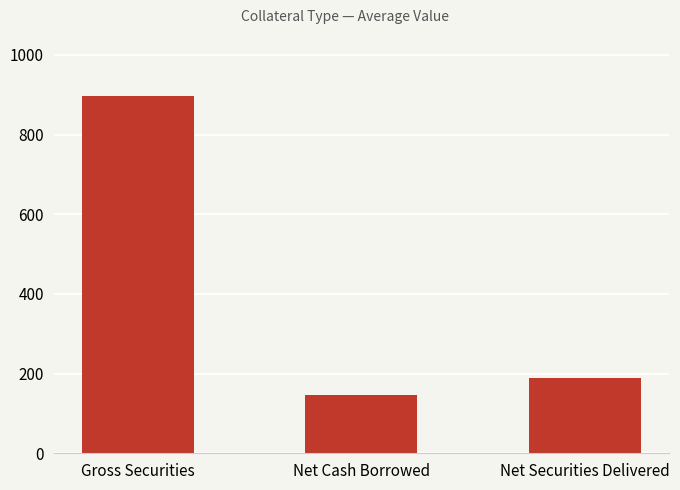

Rank the categories by value from lowest to highest.

Net Cash Borrowed, Net Securities Delivered, Gross Securities